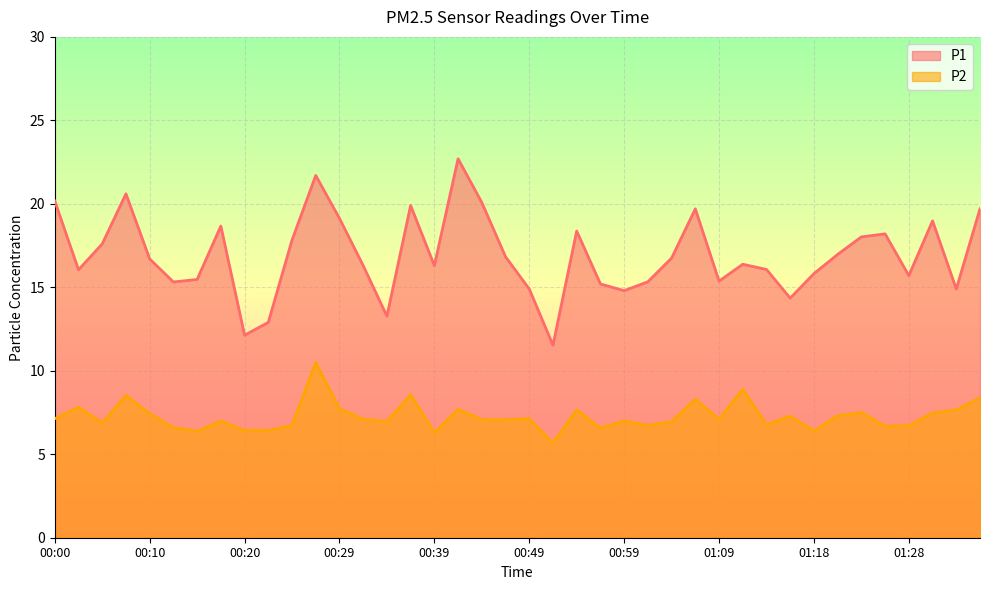

True or false: P1 and P2 cross at least once.

False